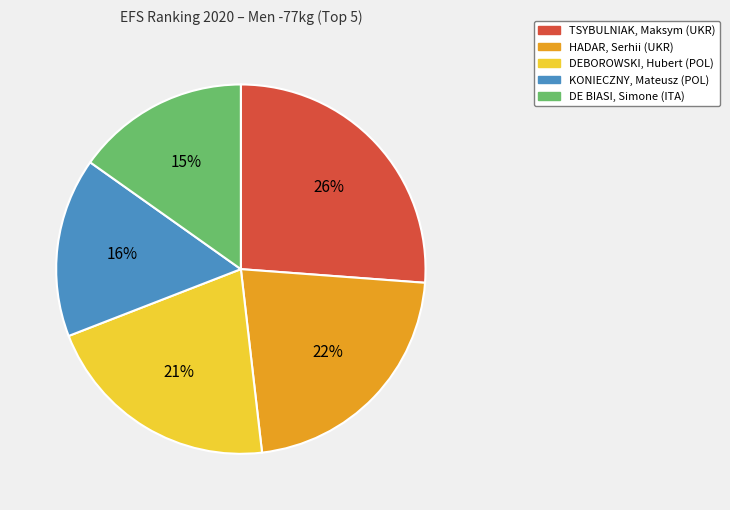

Which slice is the largest?

TSYBULNIAK, Maksym (UKR)